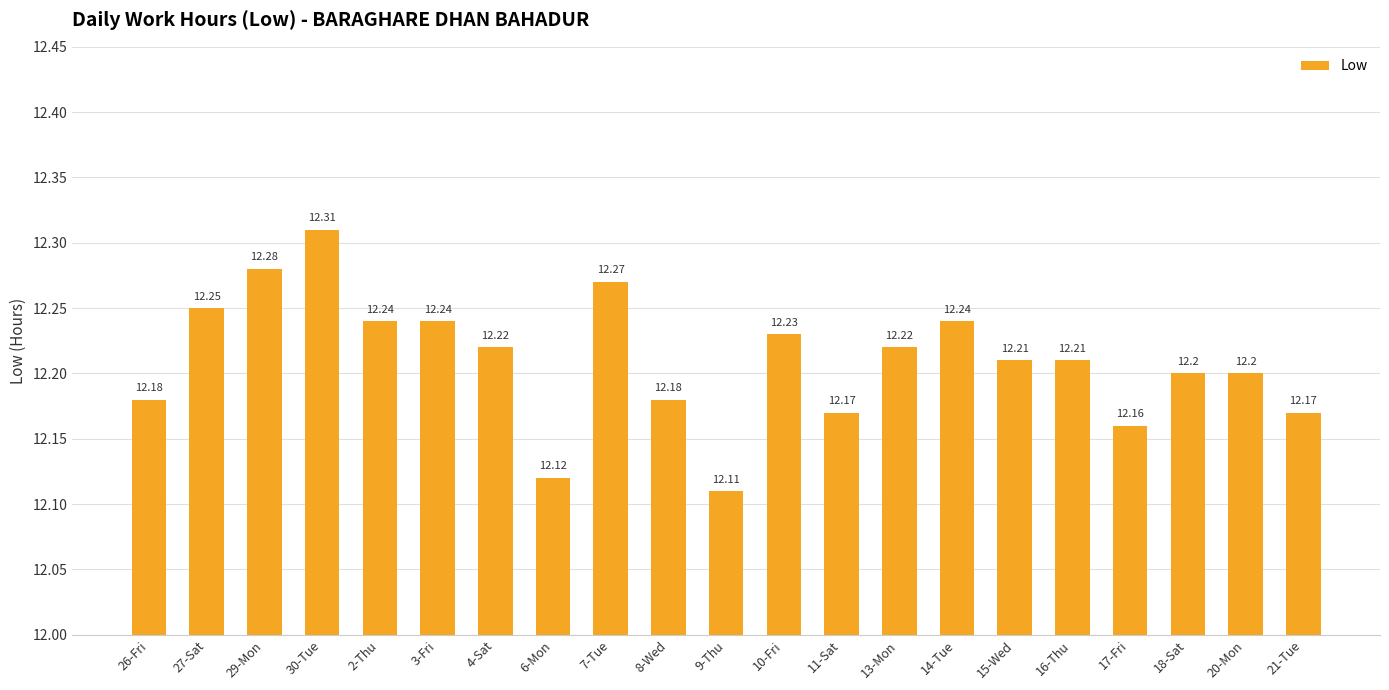

The value at 17-Fri is 12.2. True or false?

True